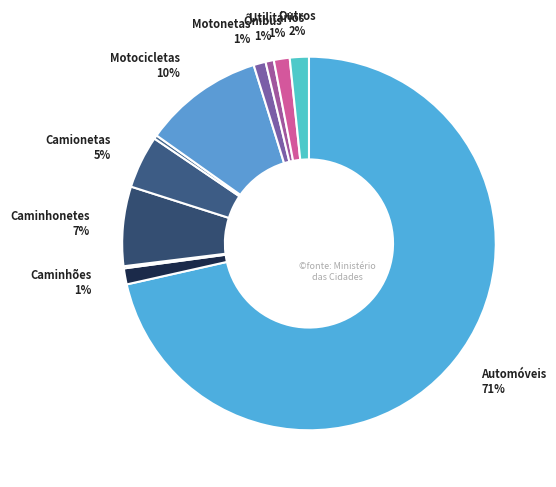

To the nearest percent, what is the difference between the largest and smallest slice percentages?

71%